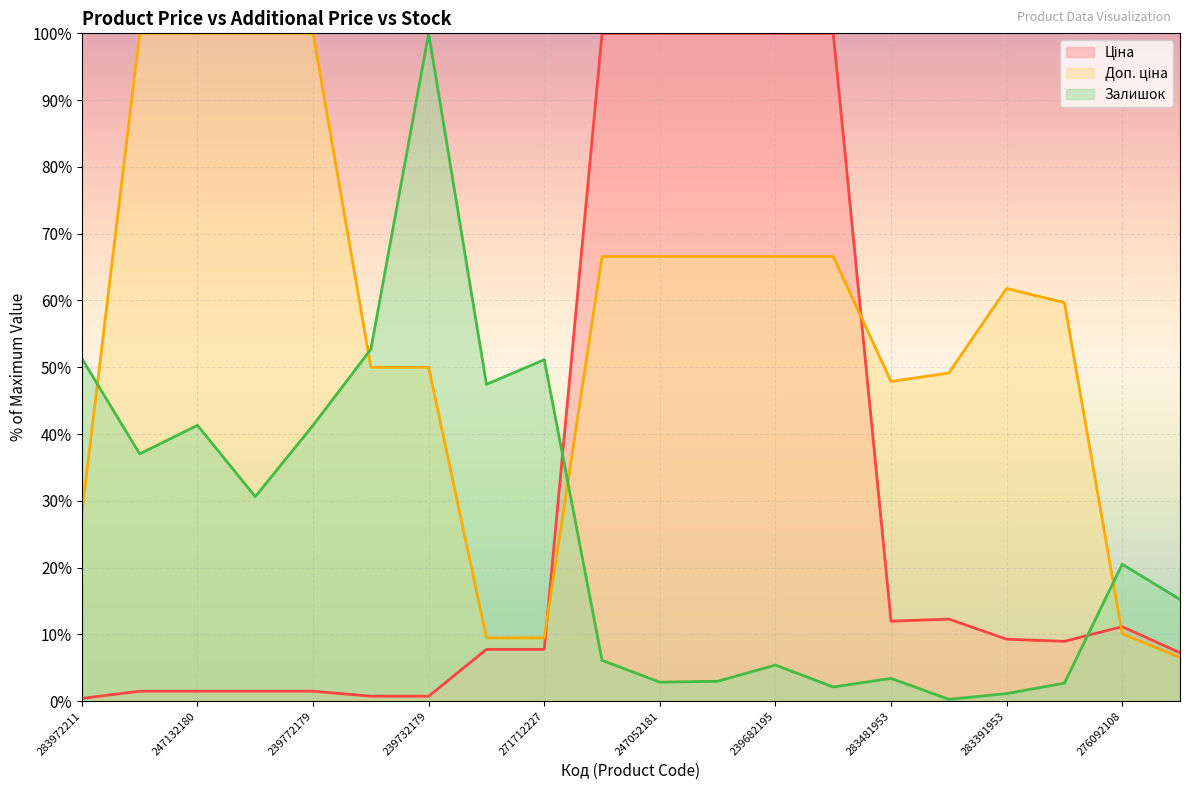

Rank the series at 239772179 from lowest to highest value.

Ціна, Залишок, Доп. ціна